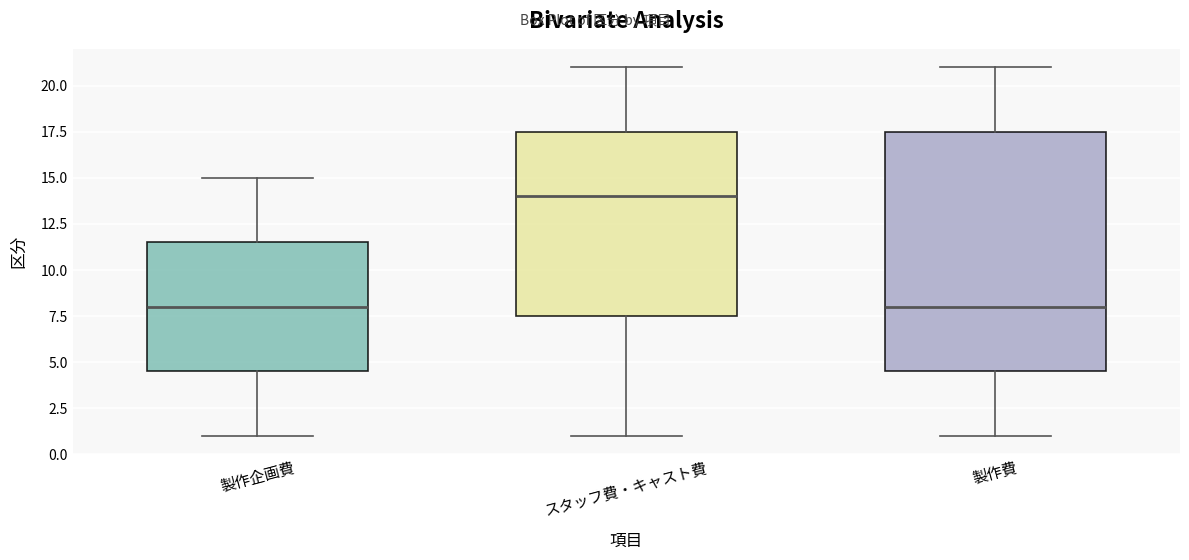

Which box is the tallest, from its lower edge to its upper edge?

製作費